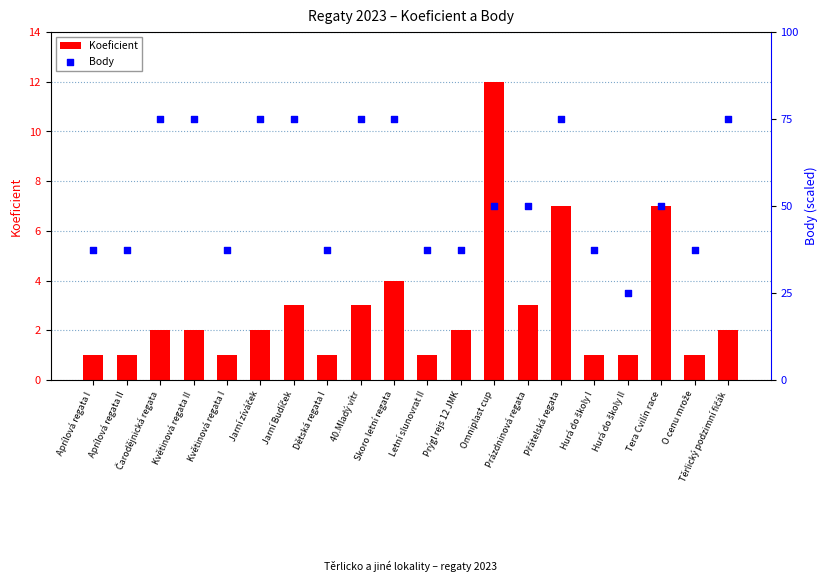

At which category is the sum across all series the highest?

Omniplast cup